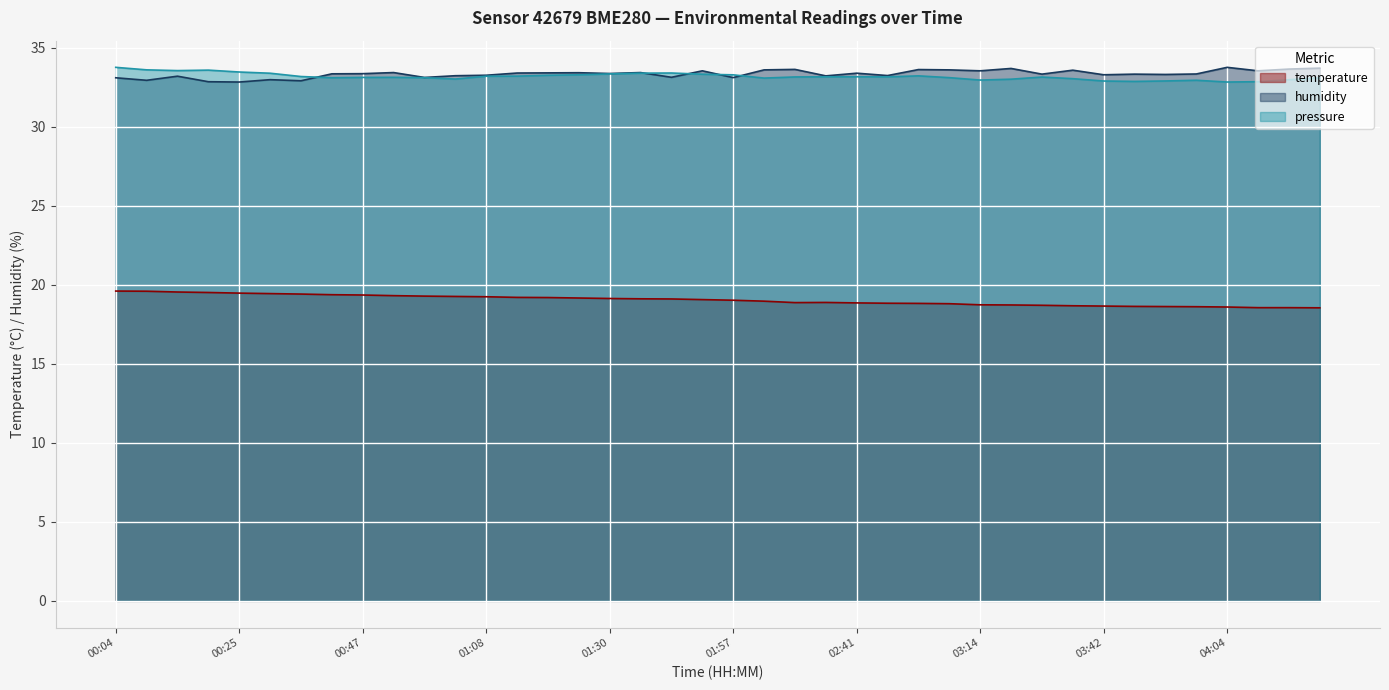

How many data points does each series have?

40